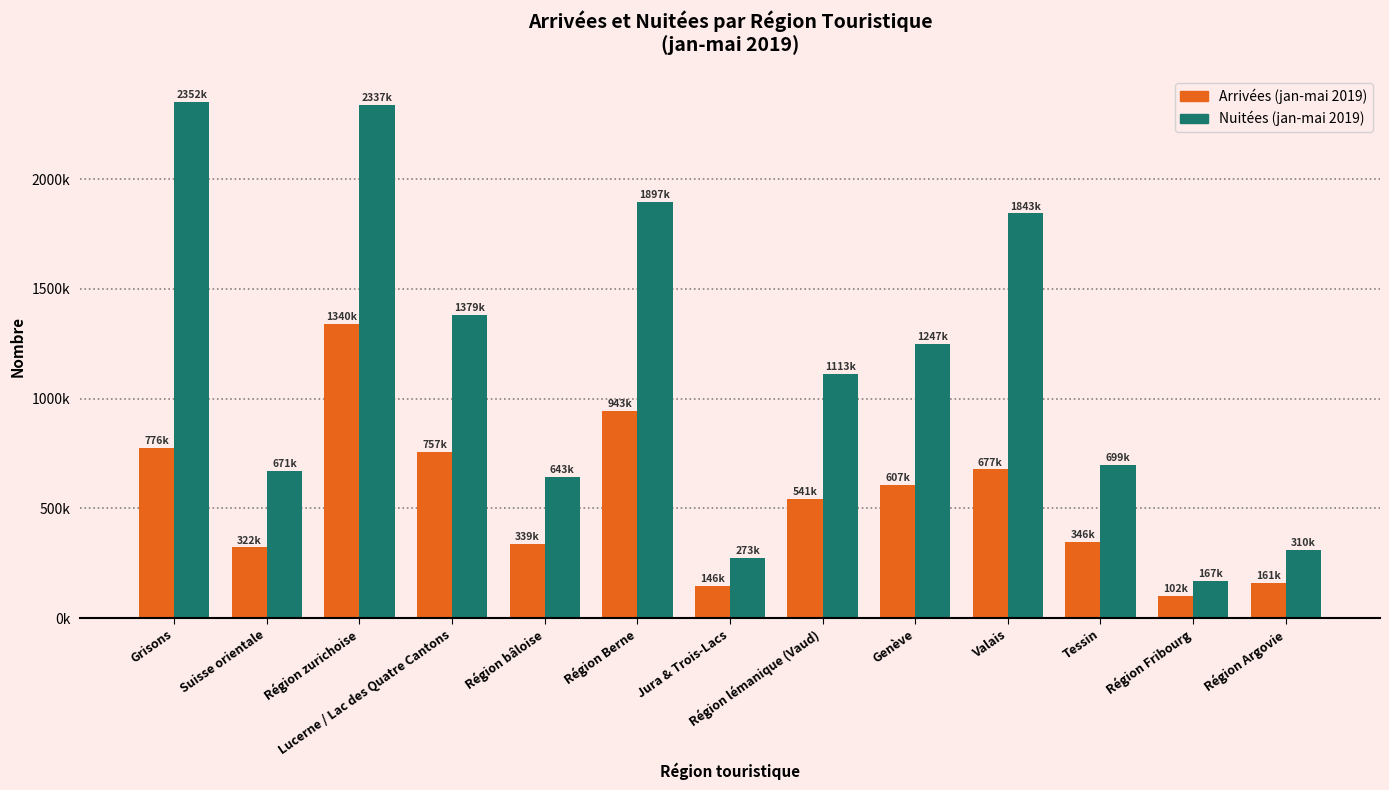

Are the bars horizontal?

No